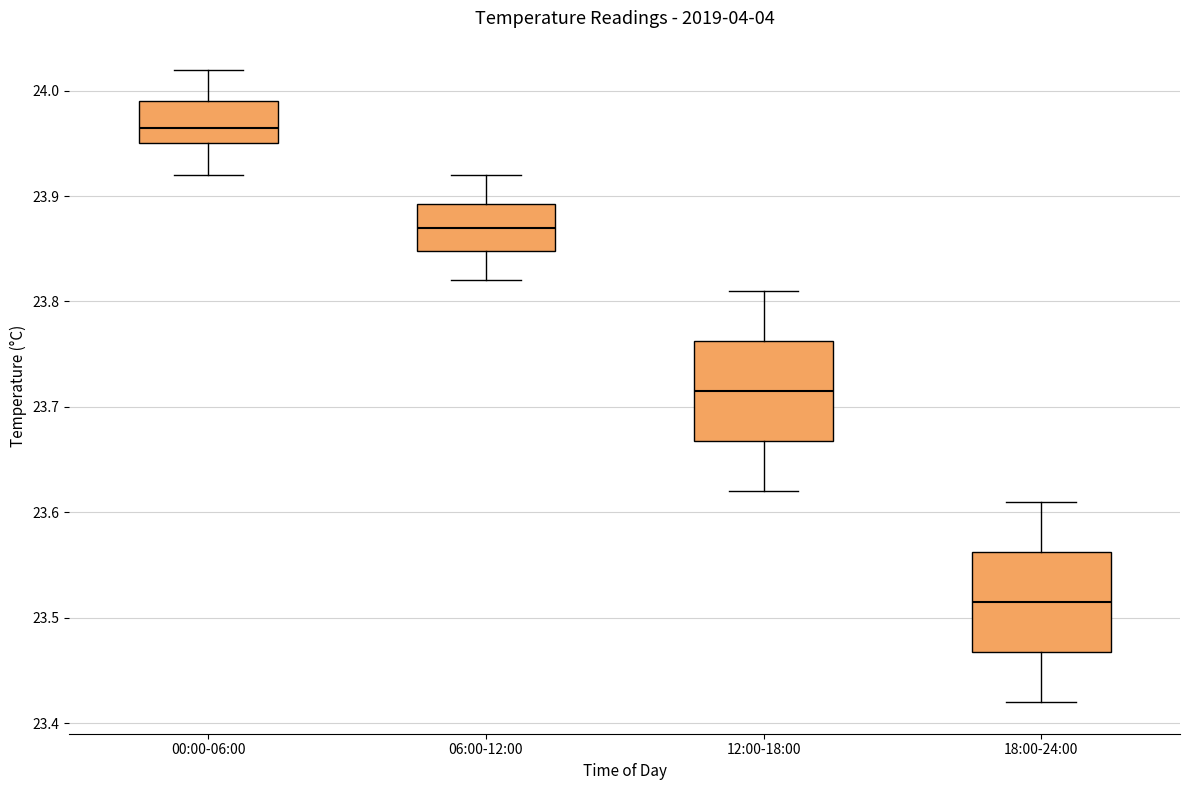

Reading left to right, read every box against the y-axis: the position of its median line, the range the box covers, and the ends of its whiskers. The values are not printed on the chart, so give them approximately, as read against the axis.

00:00-06:00: median 23.97, box 23.95 to 23.99, whiskers 23.92 to 24.02
06:00-12:00: median 23.87, box 23.85 to 23.89, whiskers 23.82 to 23.92
12:00-18:00: median 23.72, box 23.67 to 23.76, whiskers 23.62 to 23.81
18:00-24:00: median 23.52, box 23.47 to 23.56, whiskers 23.42 to 23.61